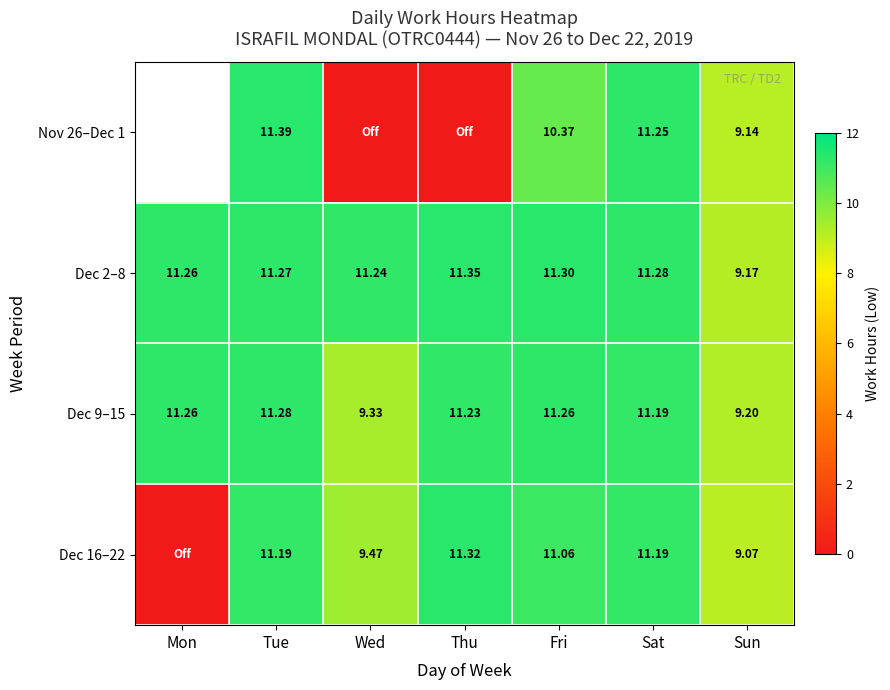

At which label does Dec 9–15 reach its minimum?

Sun